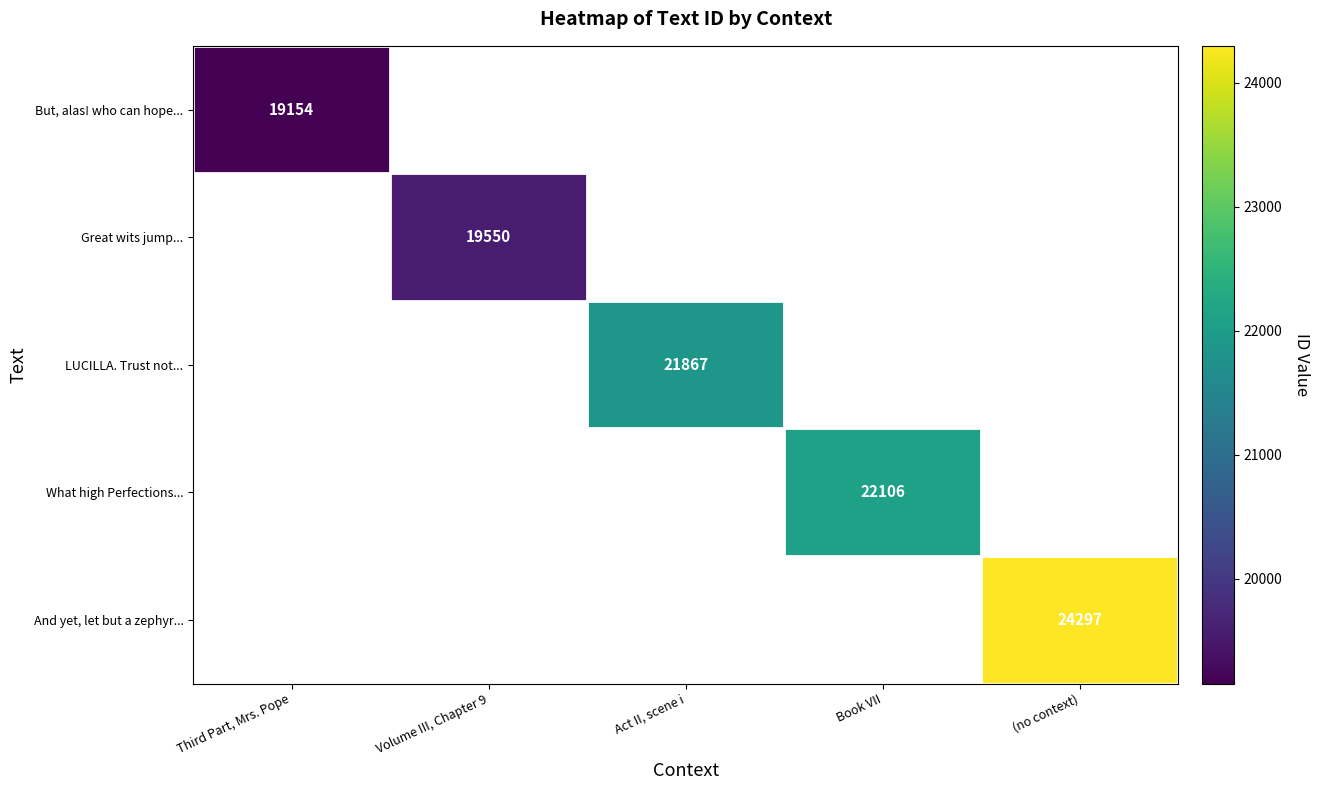

How many categories are shown in the chart?

5